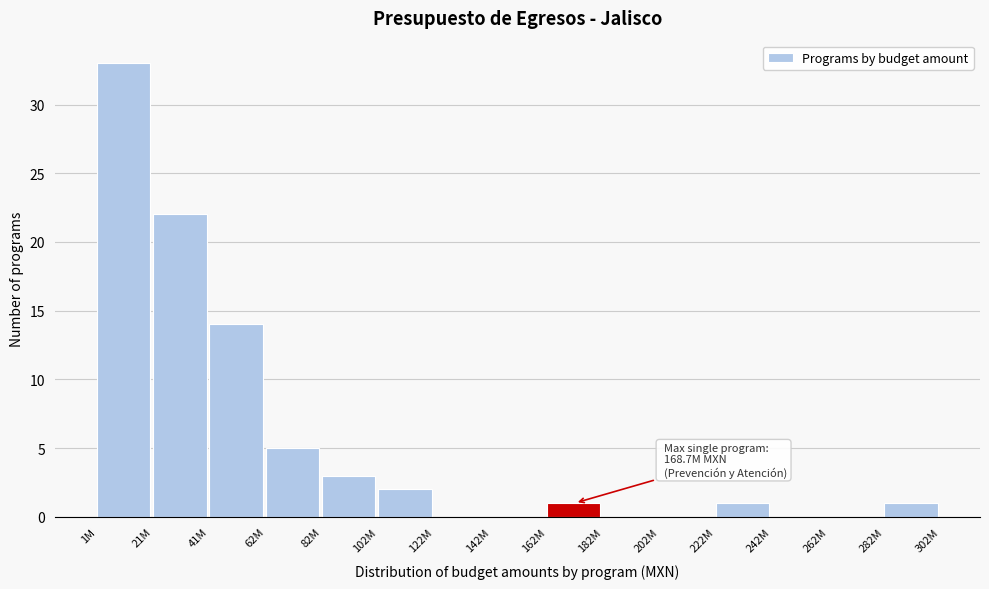

Reading left to right, what are all the values shown in this chart?

1M=33	21M=22	41M=14	62M=5	82M=3	102M=2	122M=0	142M=0	162M=1	182M=0	202M=0	222M=1	242M=0	262M=0	282M=1